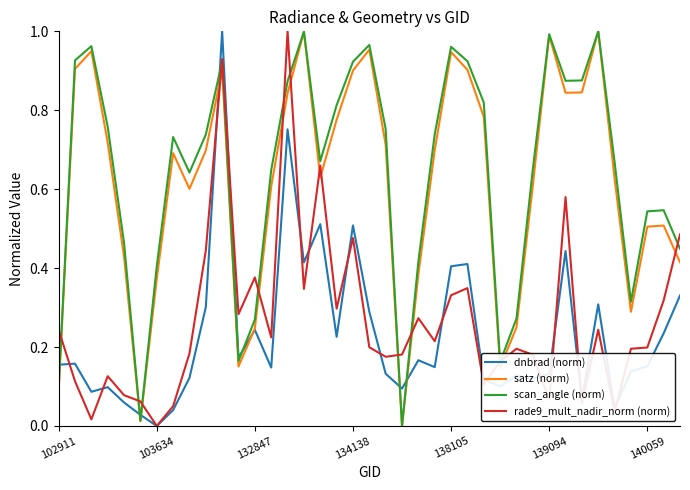

Which category has the lowest value in the satz (norm) series?

21